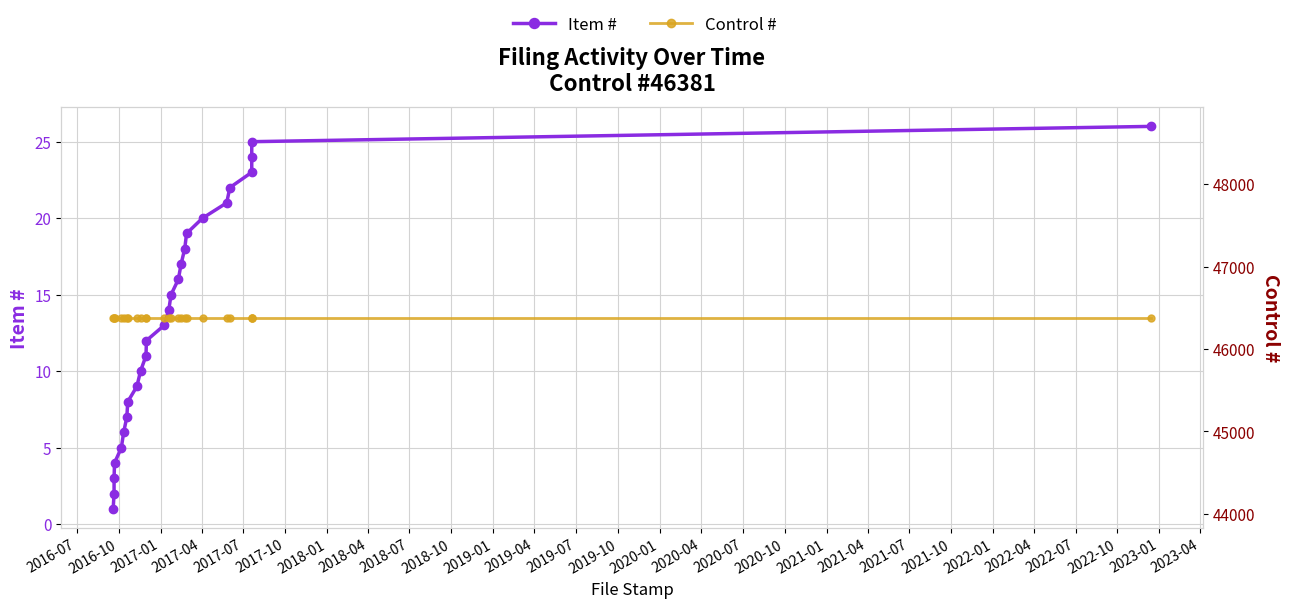

List the series in order of their overall mean, highest first.

Control #, Item #